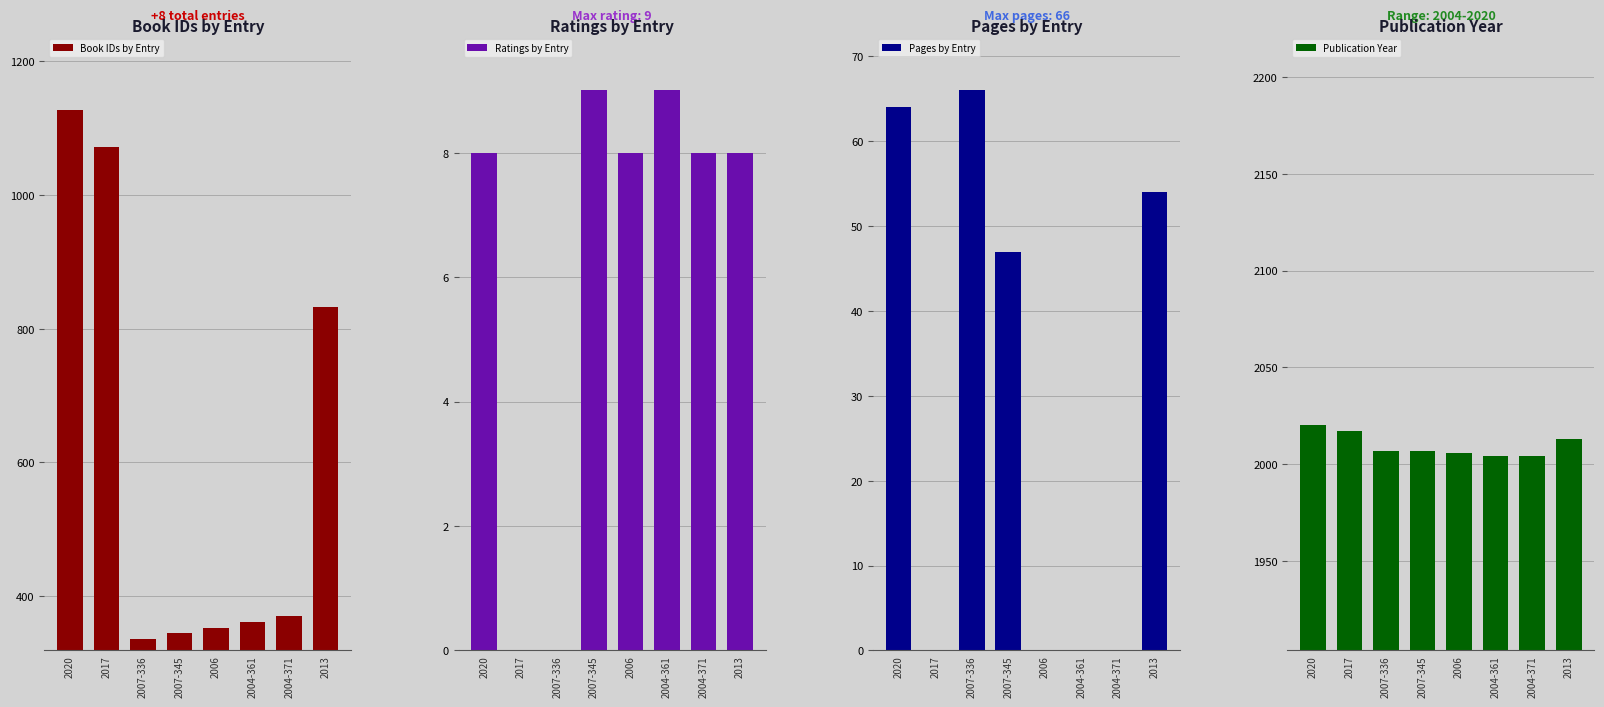

The Book IDs by Entry series shows 1857 at 2020. True or false?

False